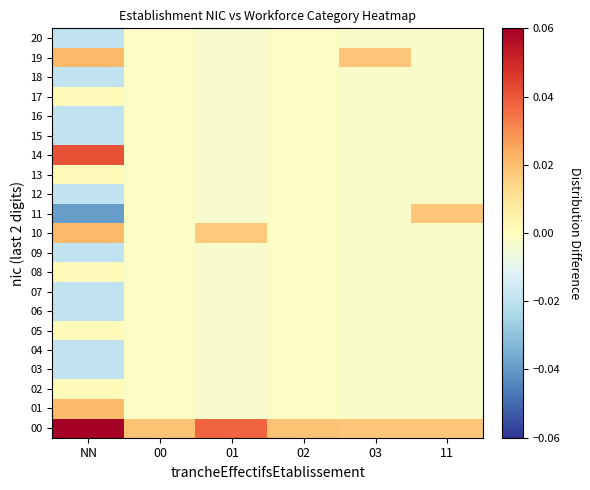

At how many categories does at least one series exceed 0?

6